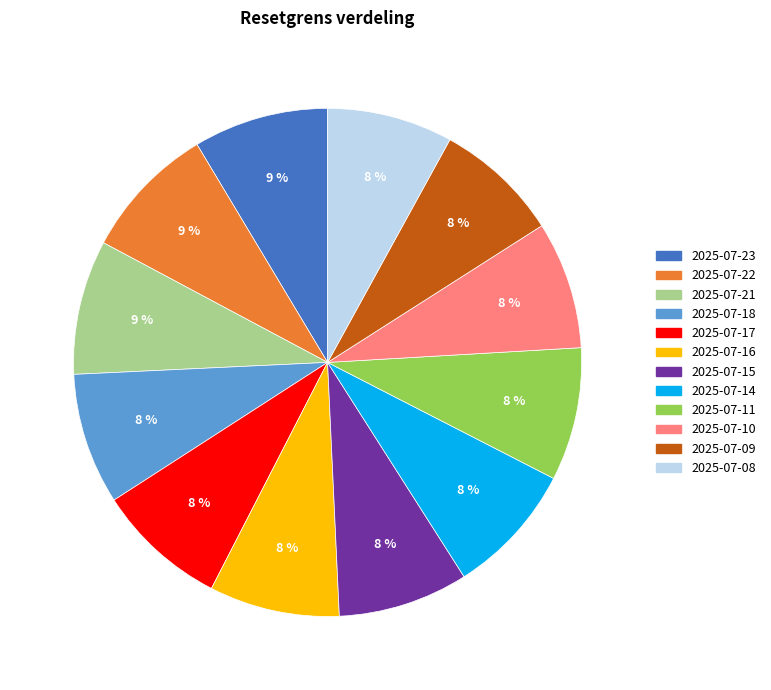

To the nearest percent, what is the average slice percentage?

8%